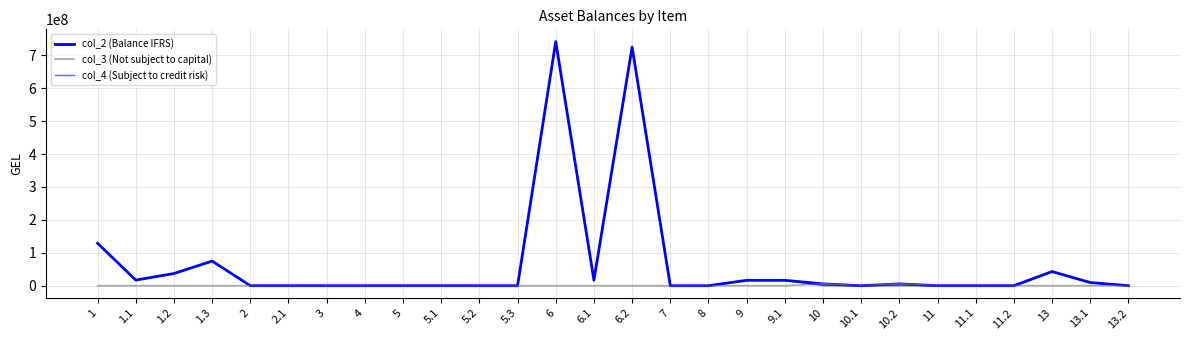

Does the chart display data point markers on the line(s)?

No